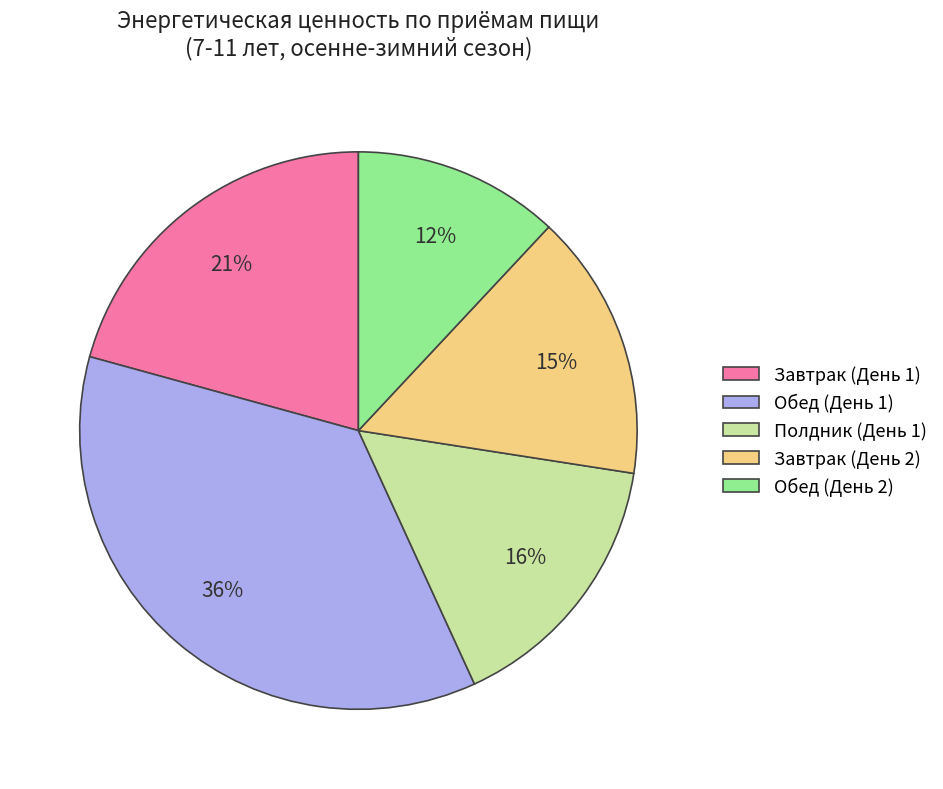

What is the ratio of the value at Завтрак (День 1) to the value at Обед (День 1)?

0.6